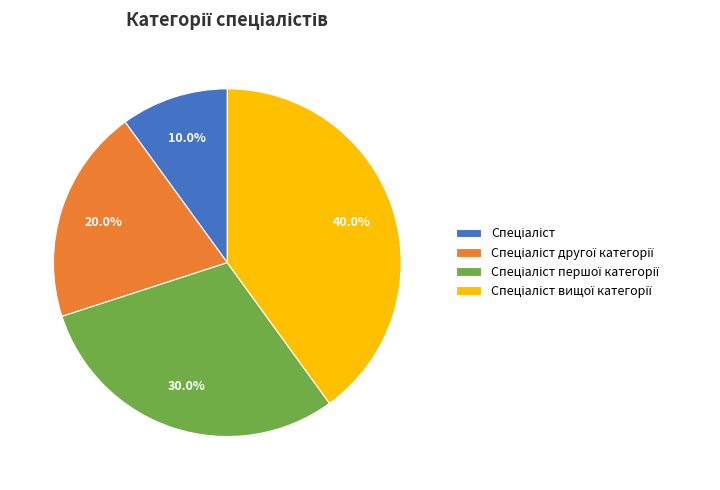

Does any single category account for the majority?

No